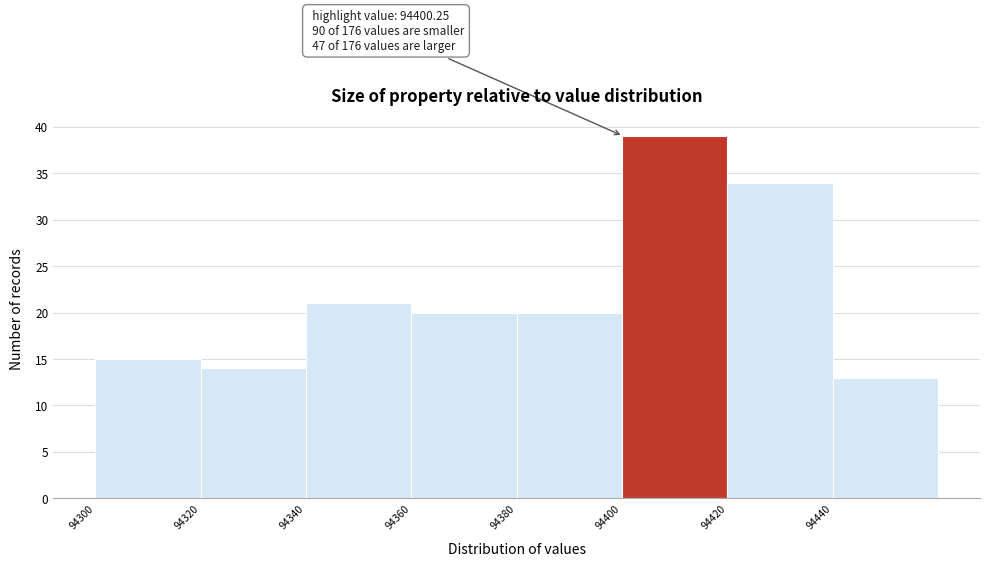

Over which range of the x-axis is the bar tallest?

94400 to 94420